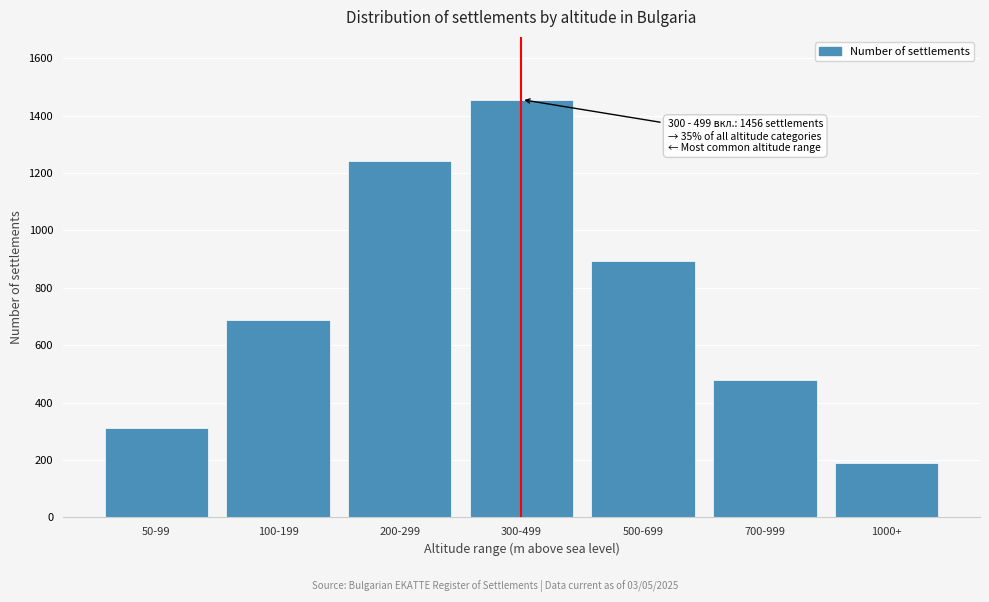

Reading left to right, list all the values displayed in this chart.

50-99=312	100-199=687	200-299=1243	300-499=1456	500-699=892	700-999=478	1000+=191